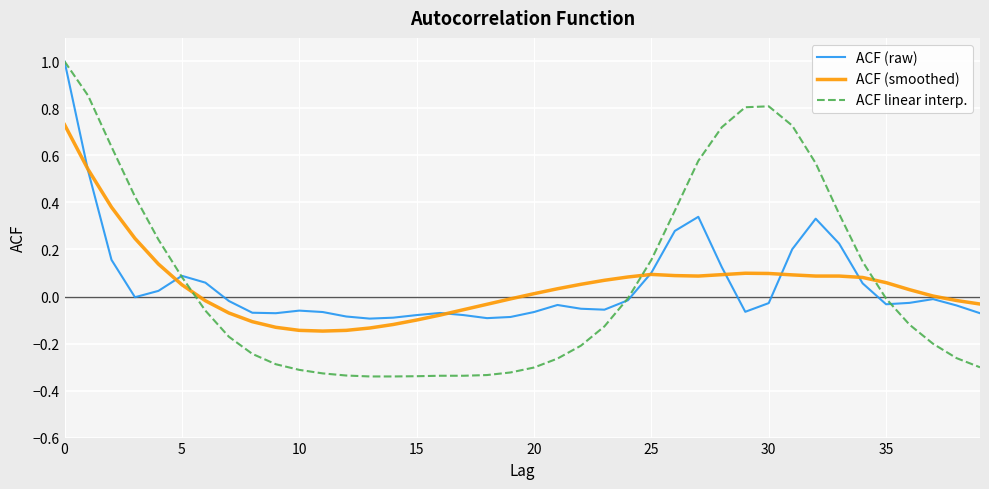

Does the chart display data point markers on the line(s)?

No